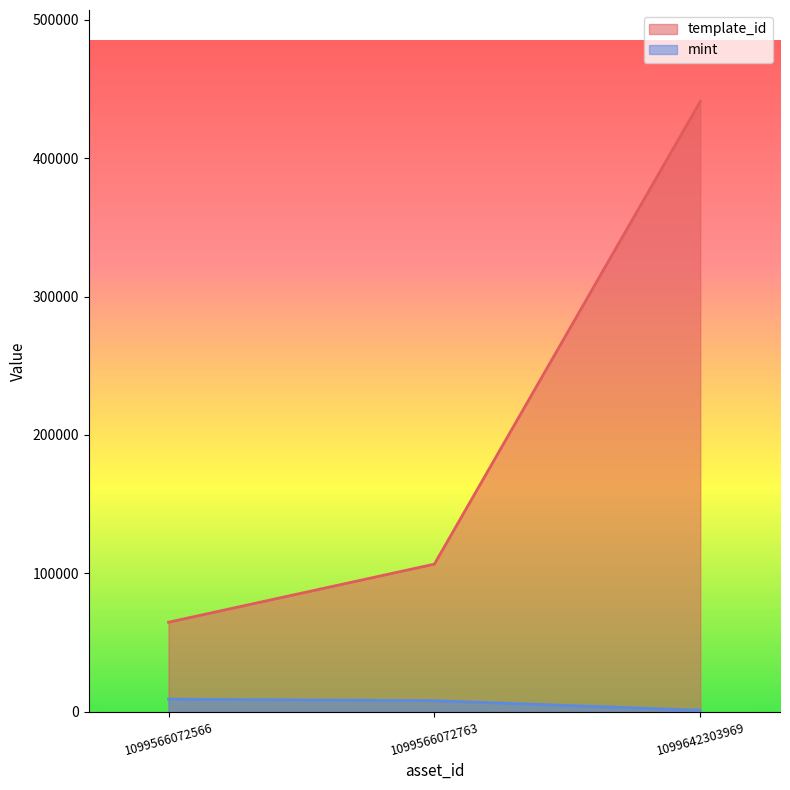

Which category has the lowest value in the mint series?

1099642303969